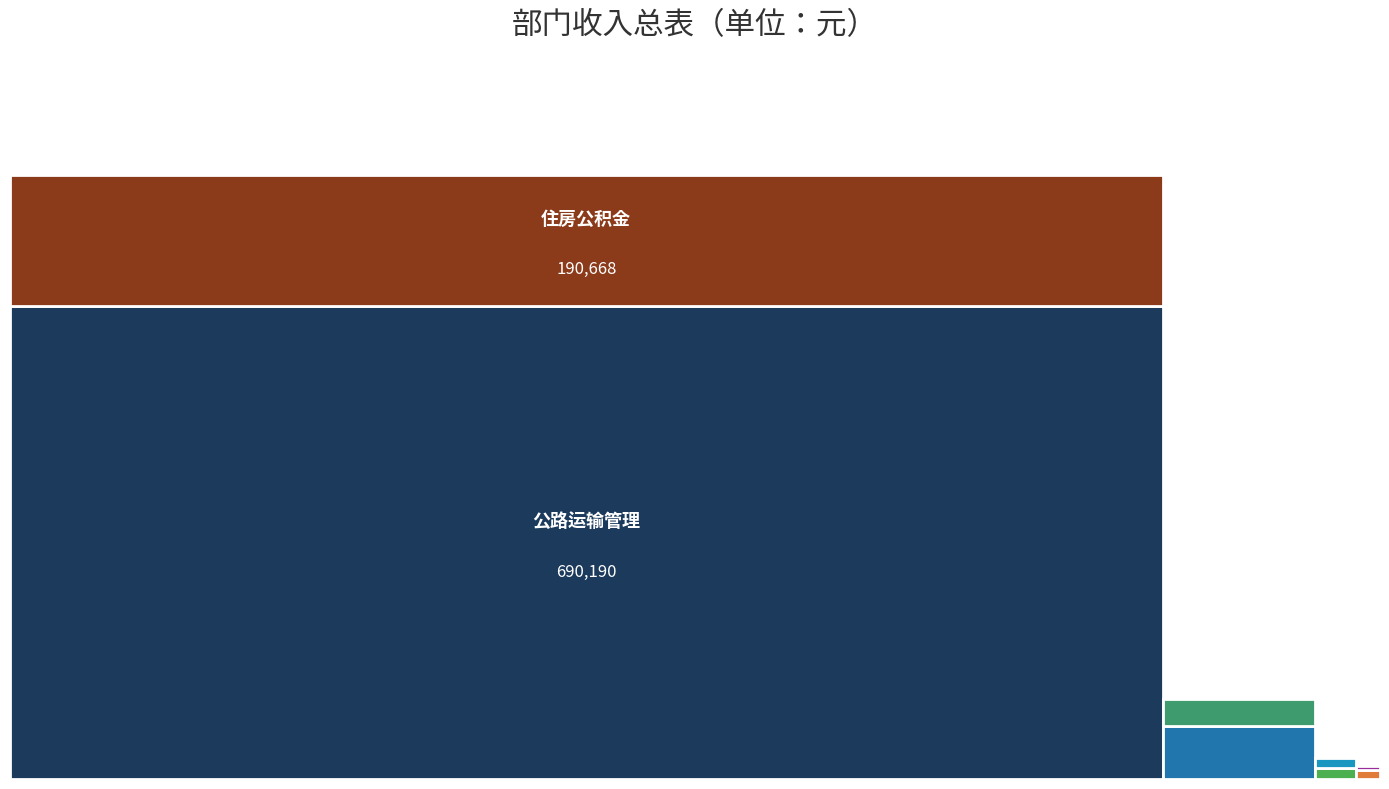

Reading left to right, transcribe all the data shown in this chart.

77916	38964	5208	16296	13404	14400	690190	190668